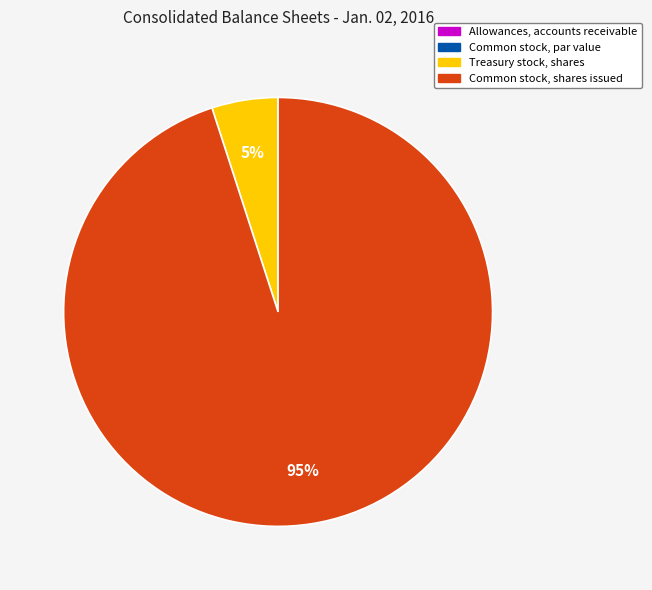

What percentage is the Common stock, shares issued slice, to the nearest percent?

95%